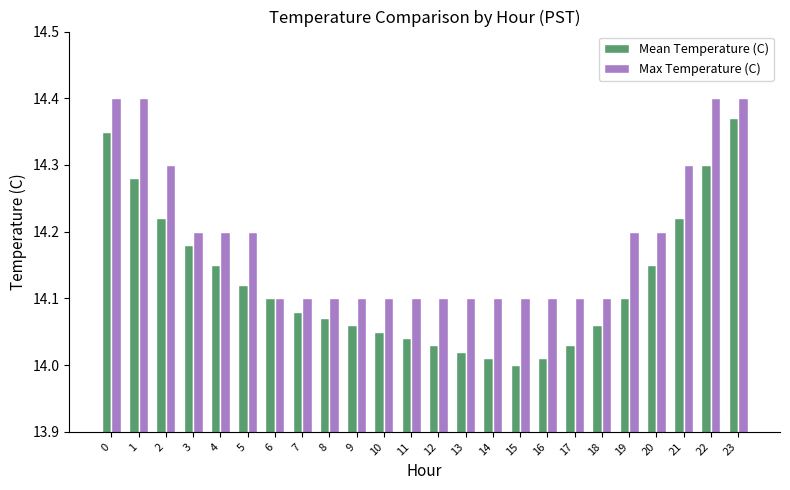

Which series has the widest spread of values?

Mean Temperature (C)